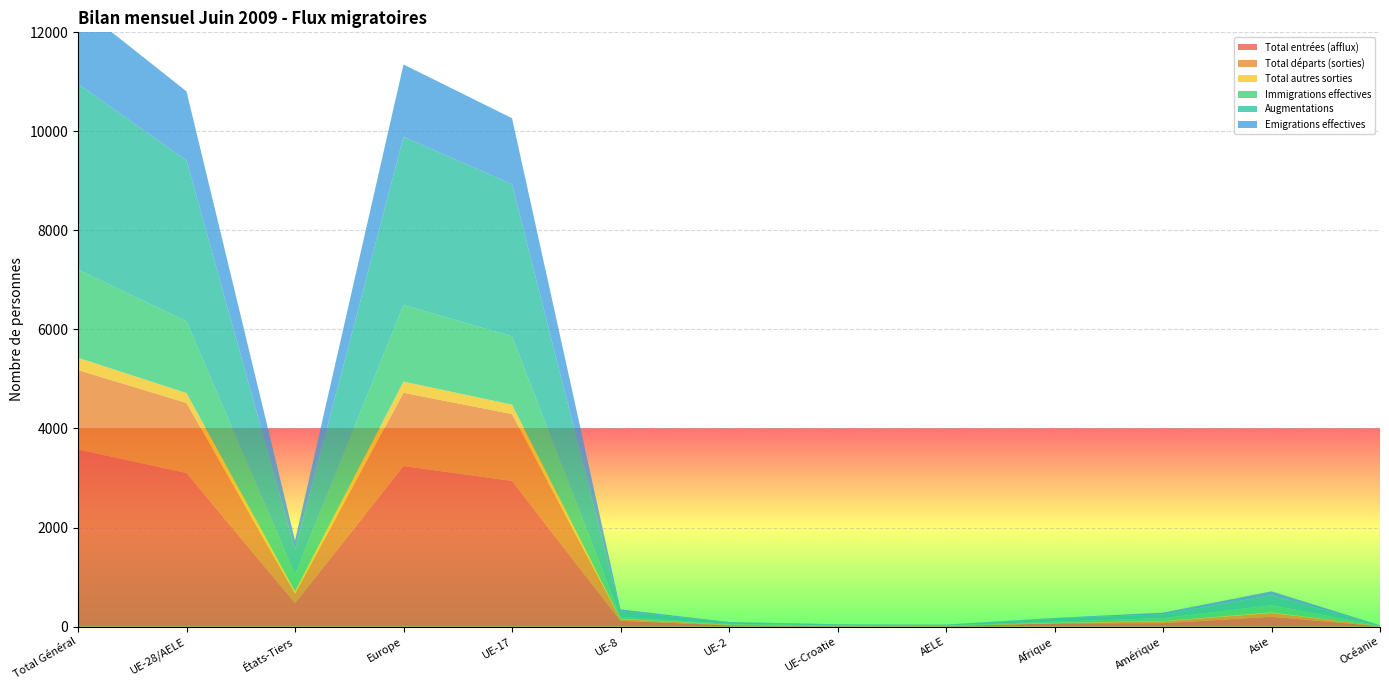

Reading left to right, list all the values displayed in this chart.

Total entrées (afflux): 3576	3101	475	3241	2941	115	25	10	10	63	68	198	6
Total départs (sorties): 1604	1415	189	1480	1351	35	9	5	5	5	37	77	5
Total autres sorties: 248	199	49	226	189	6	4	3	1	6	6	10	0
Immigrations effectives: 1781	1449	332	1548	1378	38	17	8	8	25	58	145	5
Augmentations: 3751	3247	504	3395	3075	117	28	16	11	70	76	204	6
Emigrations effectives: 1584	1396	188	1461	1332	35	9	5	5	5	36	77	5